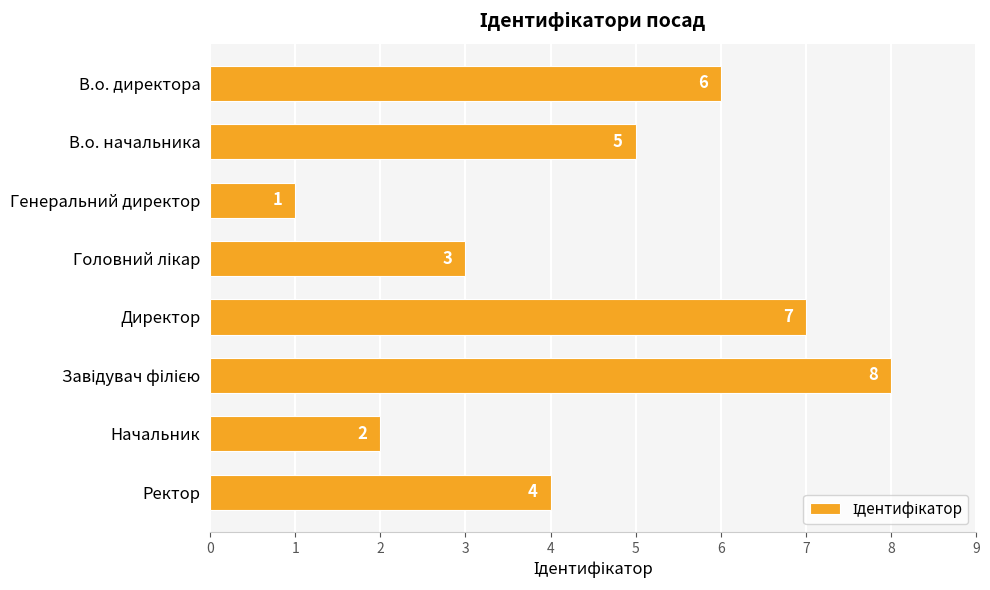

What is the sum of all values?

36